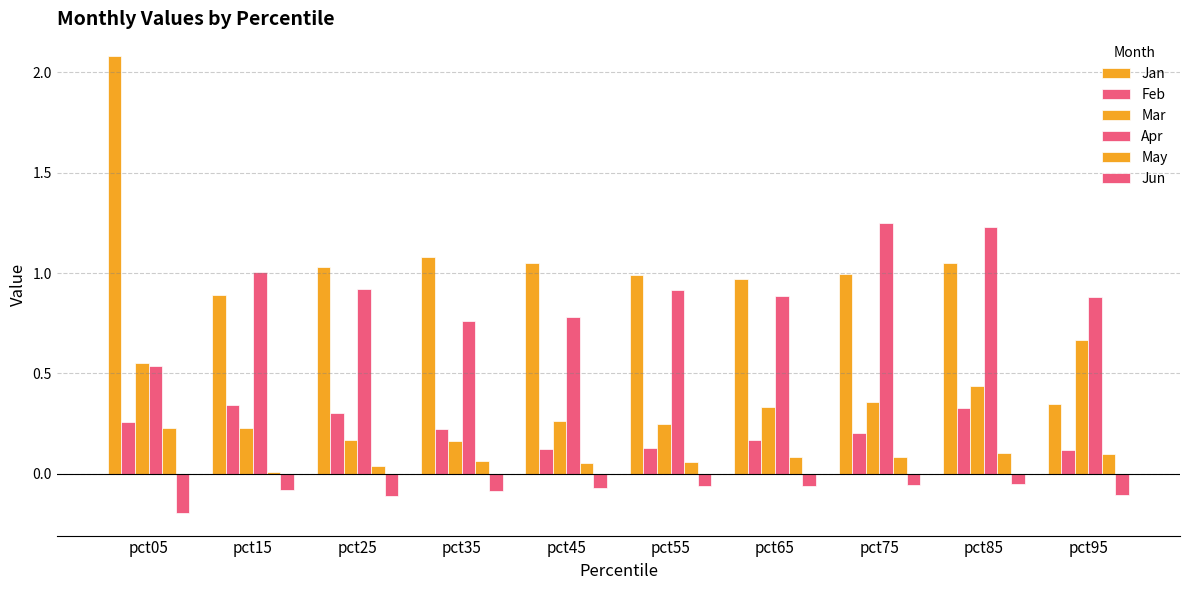

Reading left to right, transcribe all the data shown in this chart.

Jan: 2.1	0.9	1.0	1.1	1.1	1.0	1.0	1.0	1.0	0.3
Feb: 0.3	0.3	0.3	0.2	0.1	0.1	0.2	0.2	0.3	0.1
Mar: 0.6	0.2	0.2	0.2	0.3	0.2	0.3	0.4	0.4	0.7
Apr: 0.5	1.0	0.9	0.8	0.8	0.9	0.9	1.2	1.2	0.9
May: 0.2	0.0	0.0	0.1	0.1	0.1	0.1	0.1	0.1	0.1
Jun: -0.2	-0.1	-0.1	-0.1	-0.1	-0.1	-0.1	-0.1	-0.0	-0.1